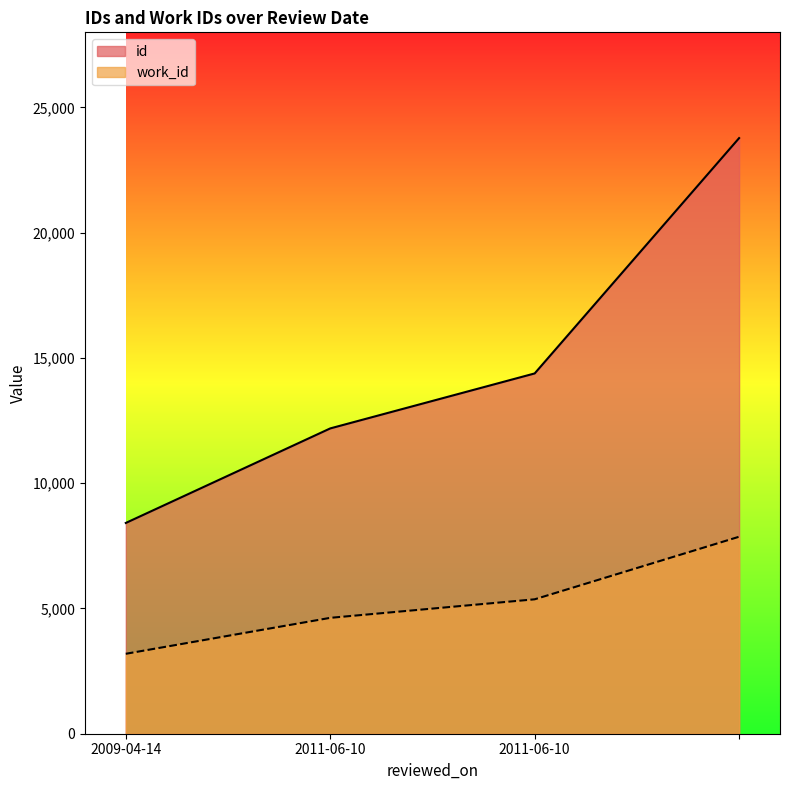

Count the number of data series in this chart.

2